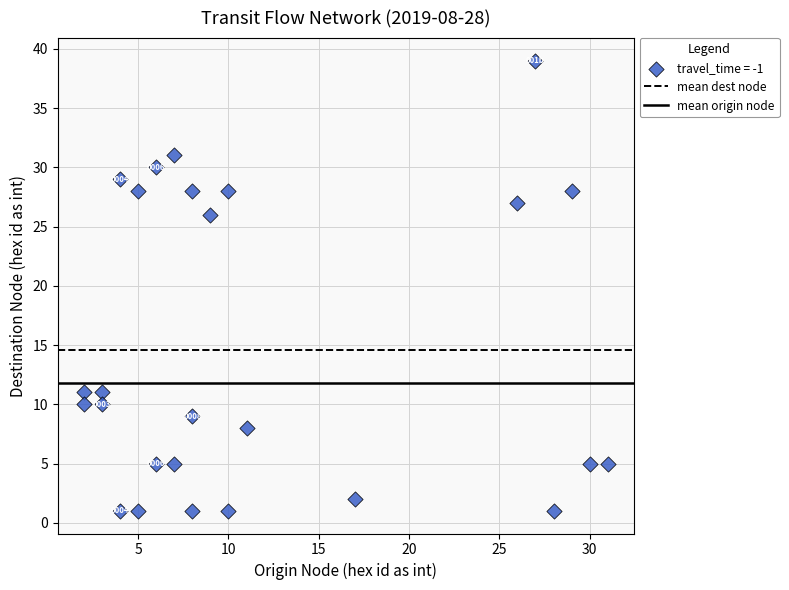

What Y value in the scatter plot is closest to 20?

26